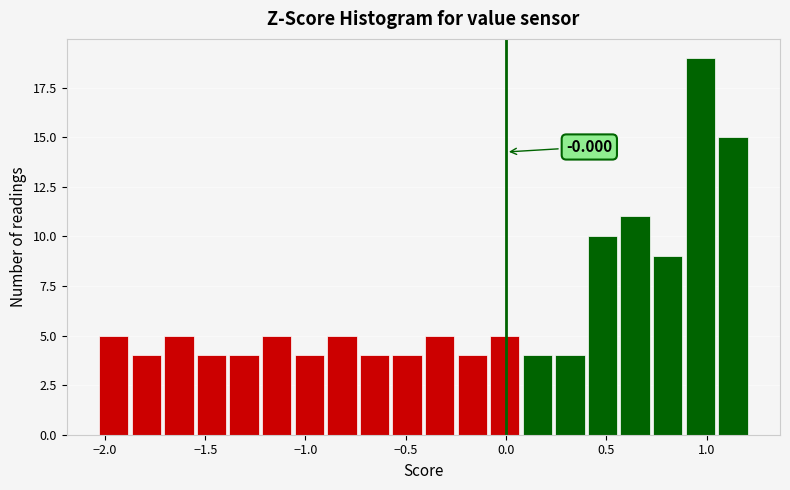

Around what value on the x-axis is the tallest bar? Give the approximate position of its centre, as read against the axis.

0.95